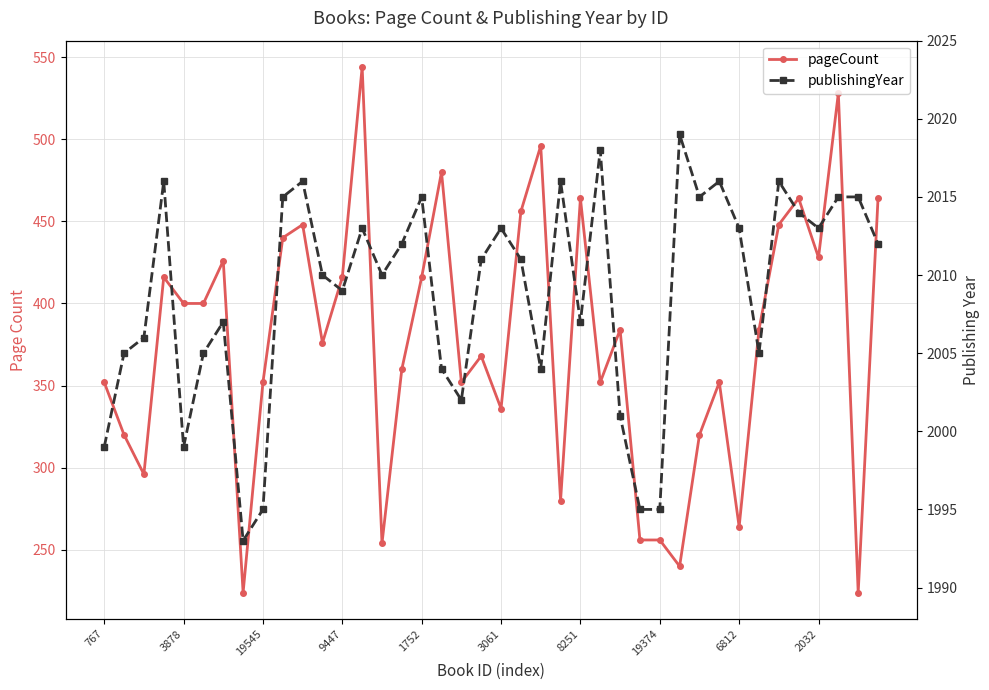

What is the difference between the publishingYear values at 767 and 14?

11